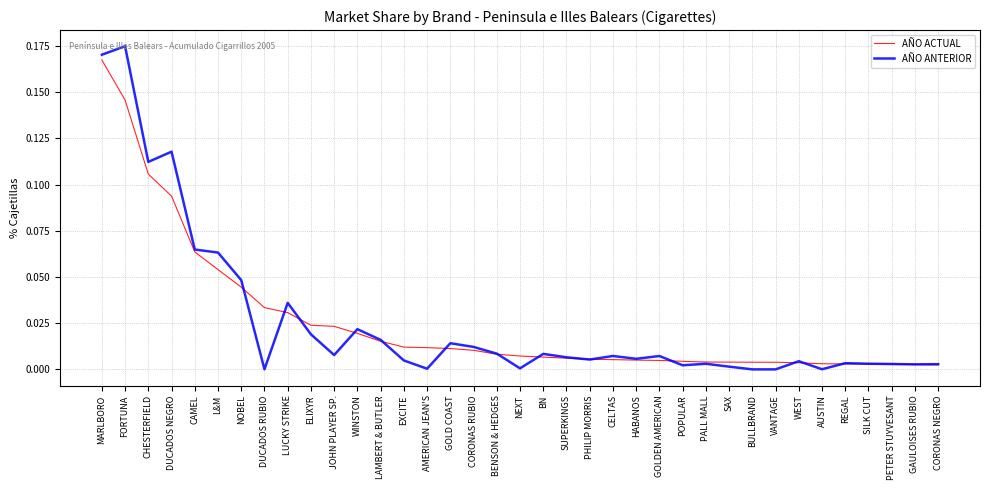

Which series has the widest spread of values?

AÑO ANTERIOR